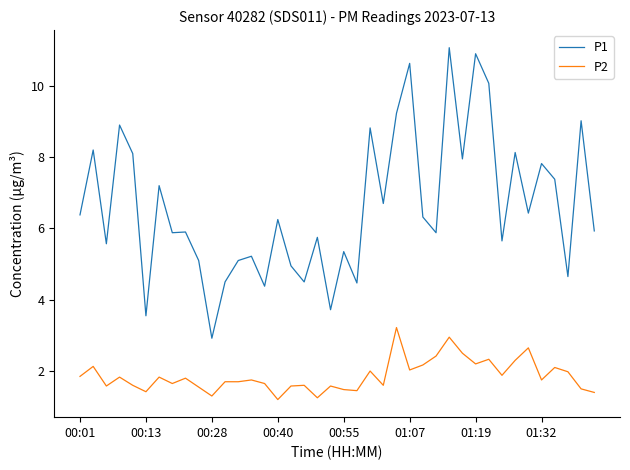

True or false: P2 and P1 cross at least once.

False